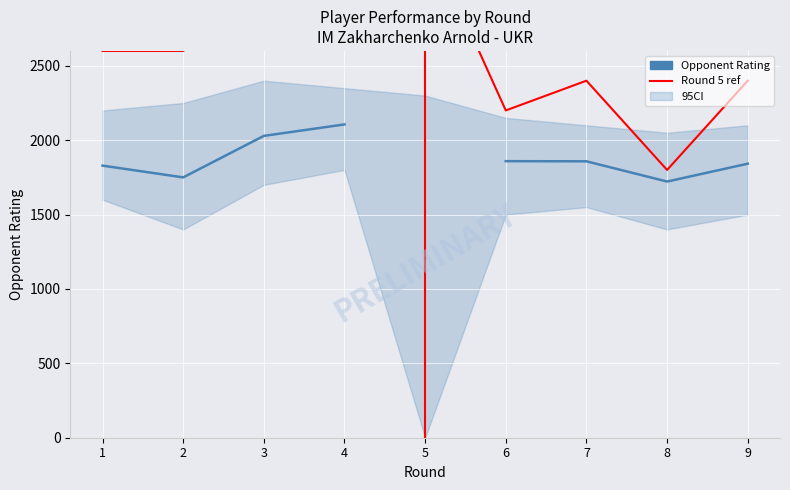

Between 8 and 3, which is larger?

3